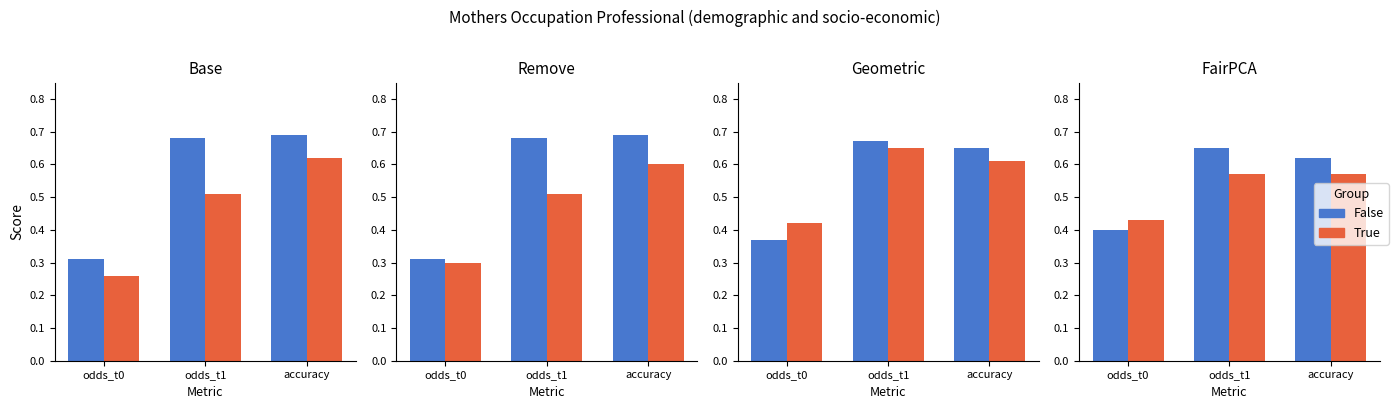

Which series has the largest range (max minus min)?

False